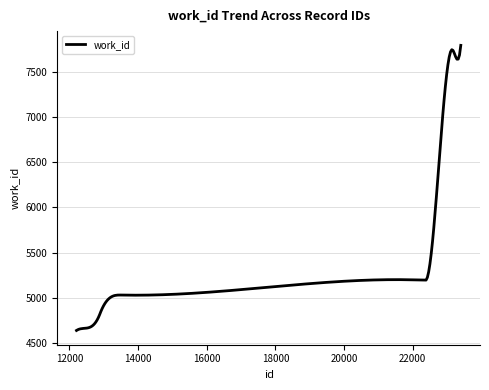

What is the difference between the maximum and minimum values?

3164.0